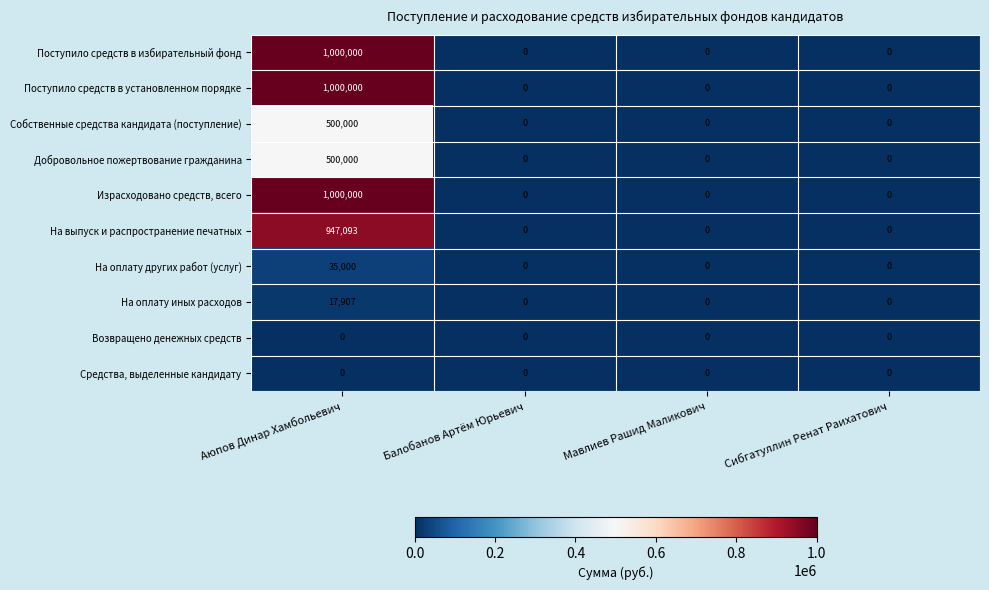

What is the maximum value shown in the chart?

1000000